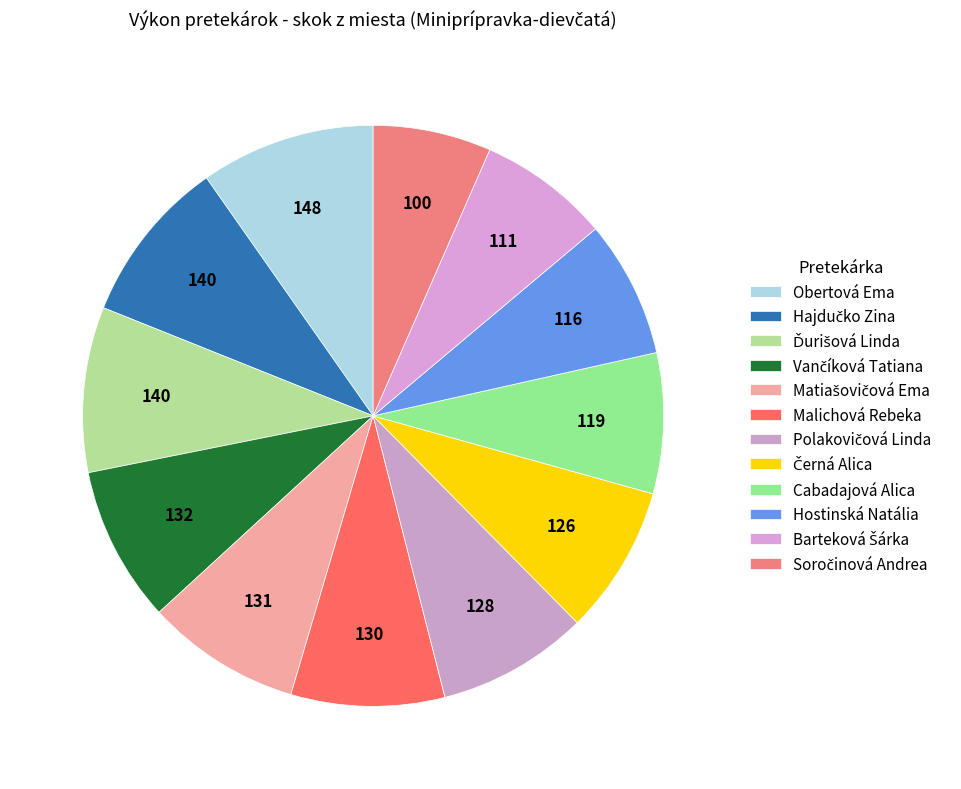

Rank the categories by value from lowest to highest.

Soročinová Andrea, Barteková Šárka, Hostinská Natália, Cabadajová Alica, Černá Alica, Polakovičová Linda, Malichová Rebeka, Matiašovičová Ema, Vančíková Tatiana, Hajdučko Zina, Ďurišová Linda, Obertová Ema